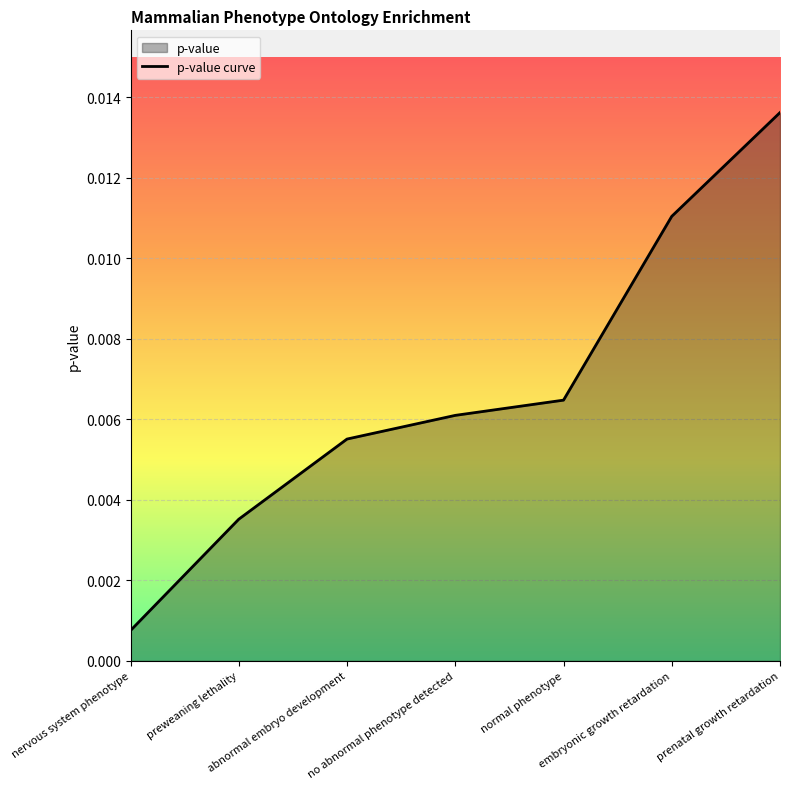

What position from the right is nervous system phenotype?

7